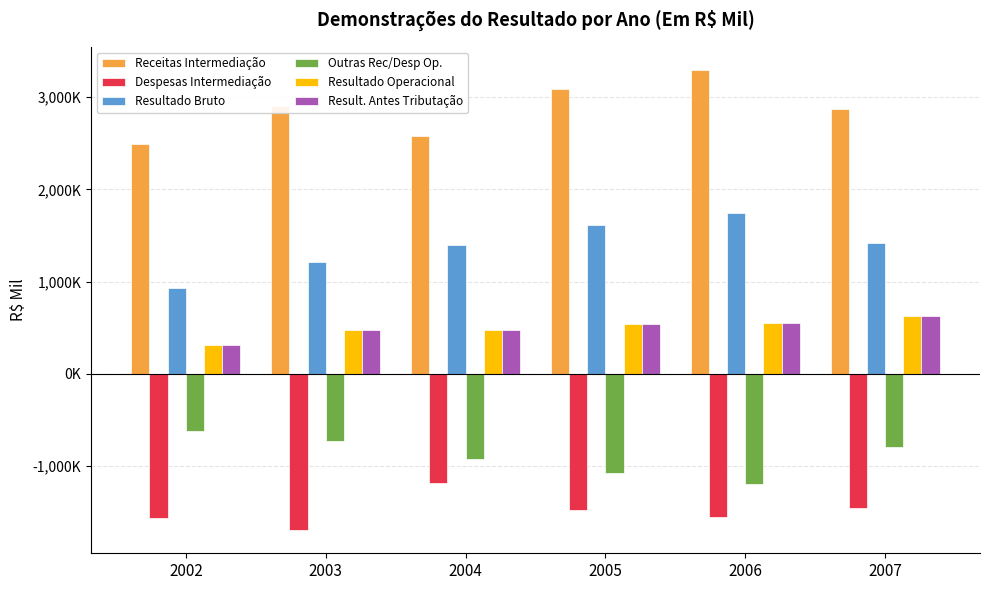

Which series has the widest spread of values?

Resultado Bruto